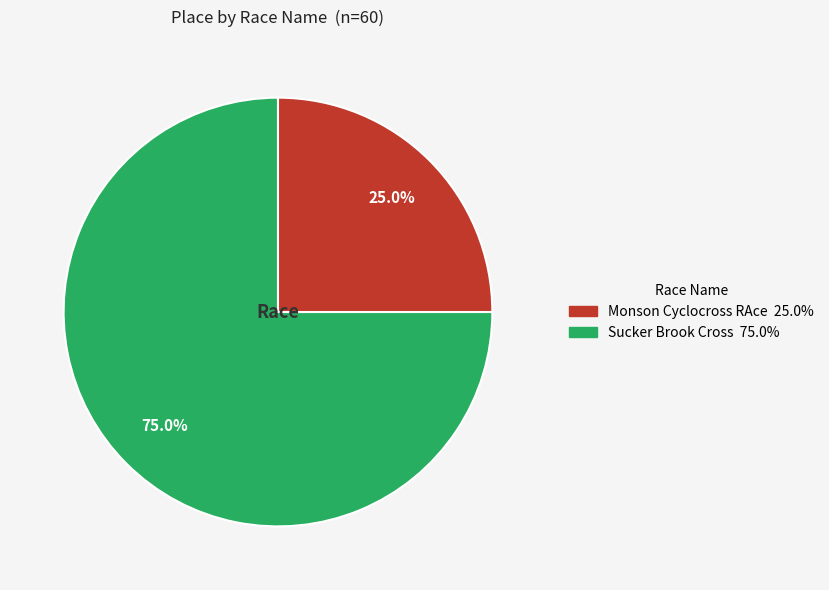

To the nearest percent, what percentage of the pie is Sucker Brook Cross?

75%